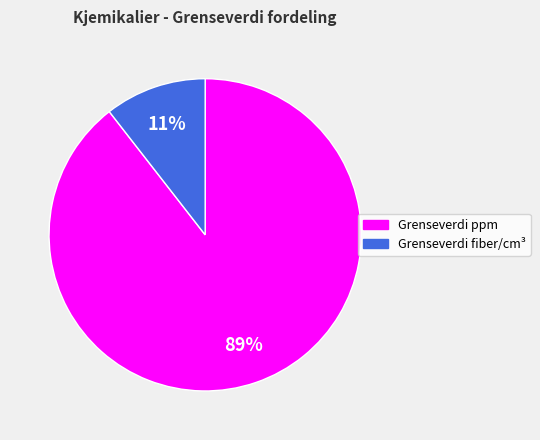

Is there any slice that represents more than half of the pie?

Yes